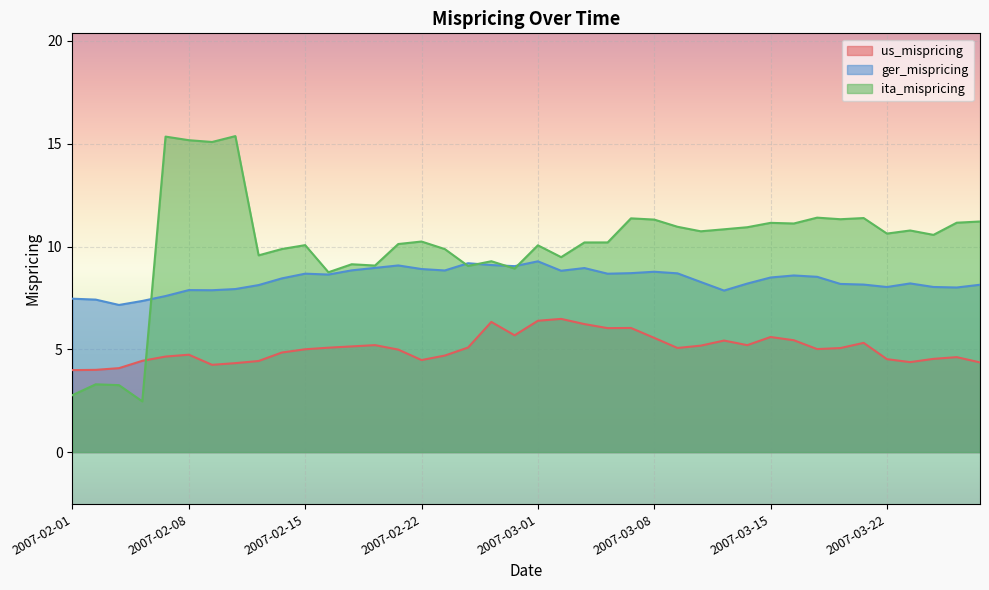

Rank the categories by ger_mispricing value from lowest to highest.

2007-02-05, 2007-02-06, 2007-02-02, 2007-02-01, 2007-02-07, 2007-03-13, 2007-02-09, 2007-02-08, 2007-02-12, 2007-03-27, 2007-03-22, 2007-03-26, 2007-02-13, 2007-03-28, 2007-03-21, 2007-03-20, 2007-03-14, 2007-03-23, 2007-03-12, 2007-02-14, 2007-03-15, 2007-03-19, 2007-03-16, 2007-02-16, 2007-03-06, 2007-02-15, 2007-03-09, 2007-03-07, 2007-03-08, 2007-03-02, 2007-02-23, 2007-02-19, 2007-02-22, 2007-03-05, 2007-02-20, 2007-02-28, 2007-02-21, 2007-02-27, 2007-02-26, 2007-03-01